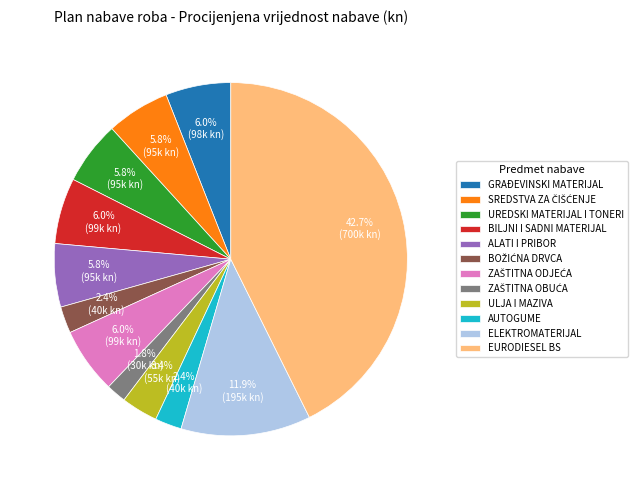

How much of the chart is everything except ALATI I PRIBOR?

94.2%